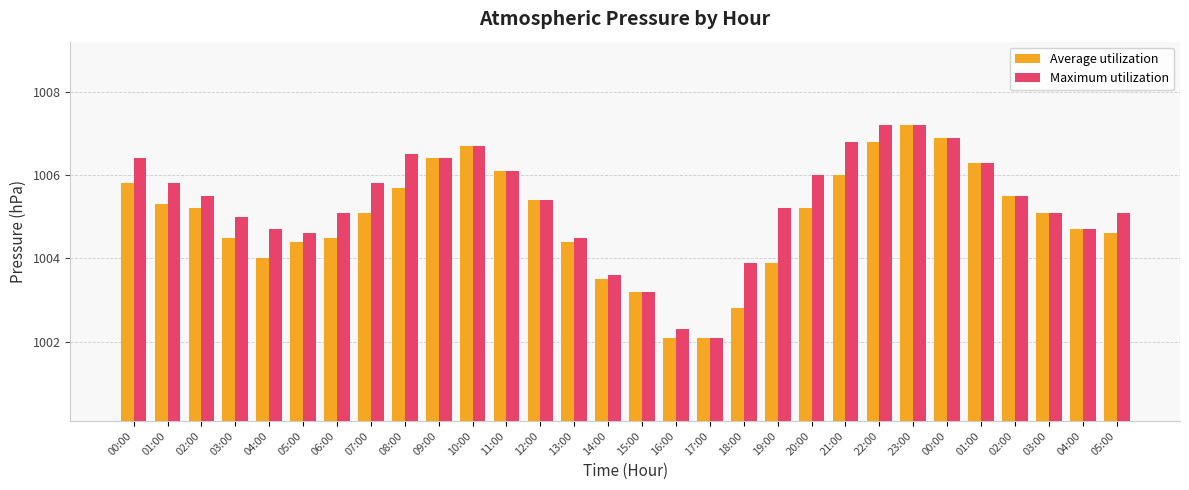

Reading right to left, list all the values displayed in this chart.

Average utilization: 1004.6	1004.7	1005.1	1005.5	1006.3	1006.9	1007.2	1006.8	1006.0	1005.2	1003.9	1002.8	1002.1	1002.1	1003.2	1003.5	1004.4	1005.4	1006.1	1006.7	1006.4	1005.7	1005.1	1004.5	1004.4	1004.0	1004.5	1005.2	1005.3	1005.8
Maximum utilization: 1005.1	1004.7	1005.1	1005.5	1006.3	1006.9	1007.2	1007.2	1006.8	1006.0	1005.2	1003.9	1002.1	1002.3	1003.2	1003.6	1004.5	1005.4	1006.1	1006.7	1006.4	1006.5	1005.8	1005.1	1004.6	1004.7	1005.0	1005.5	1005.8	1006.4